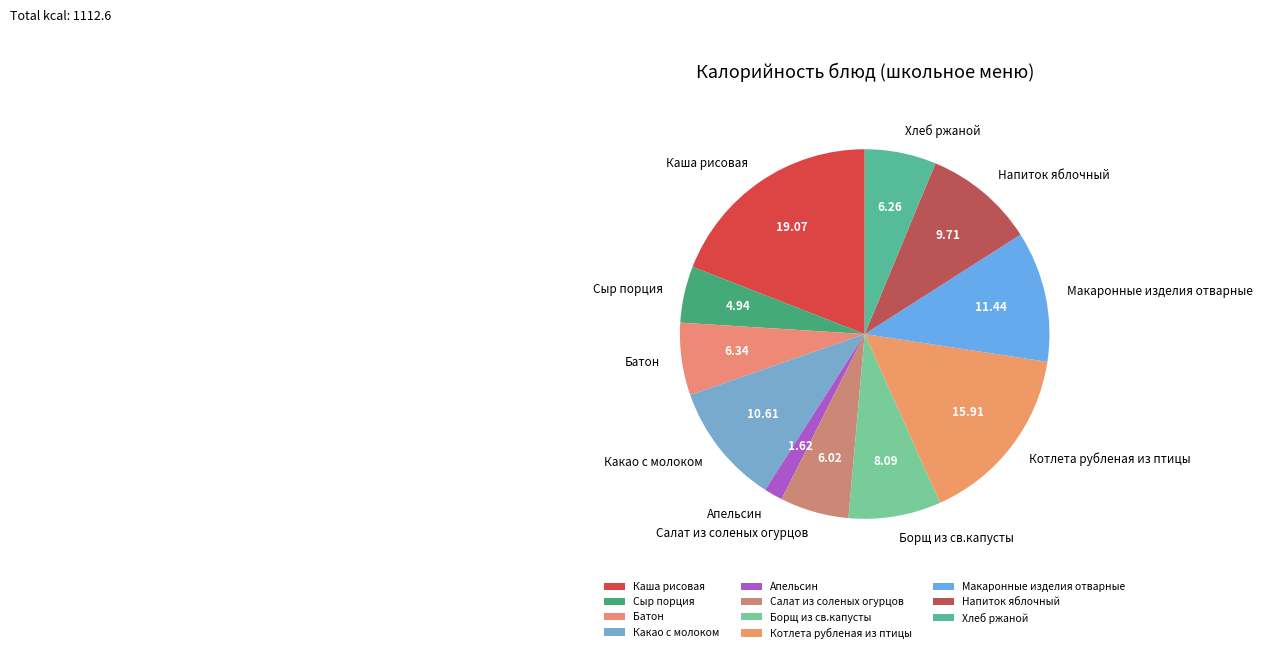

Which slice is the smallest?

Апельсин